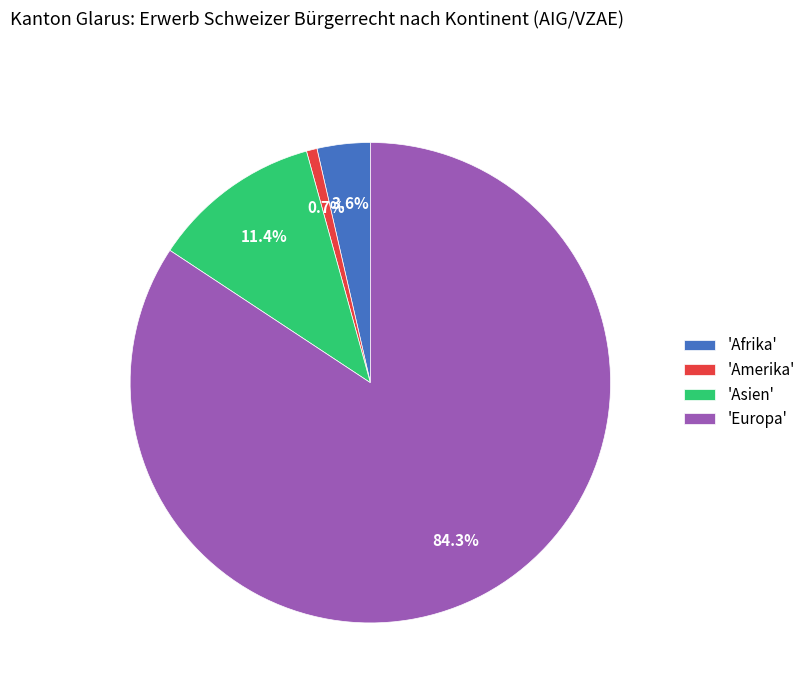

Rank the categories by value from highest to lowest.

'Europa', 'Asien', 'Afrika', 'Amerika'